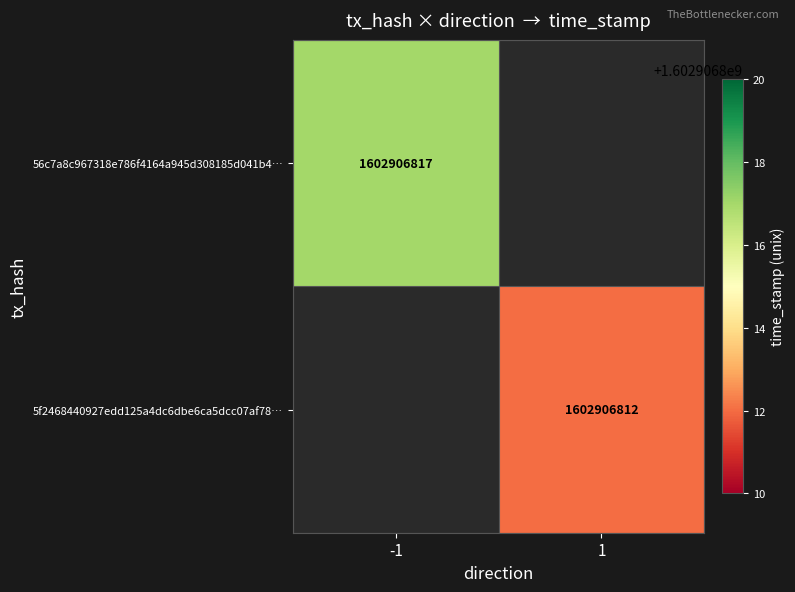

True or false: 5f2468440927edd125a4dc6dbe6ca5dcc07af78… has a value of 1602906812 at 1.

True